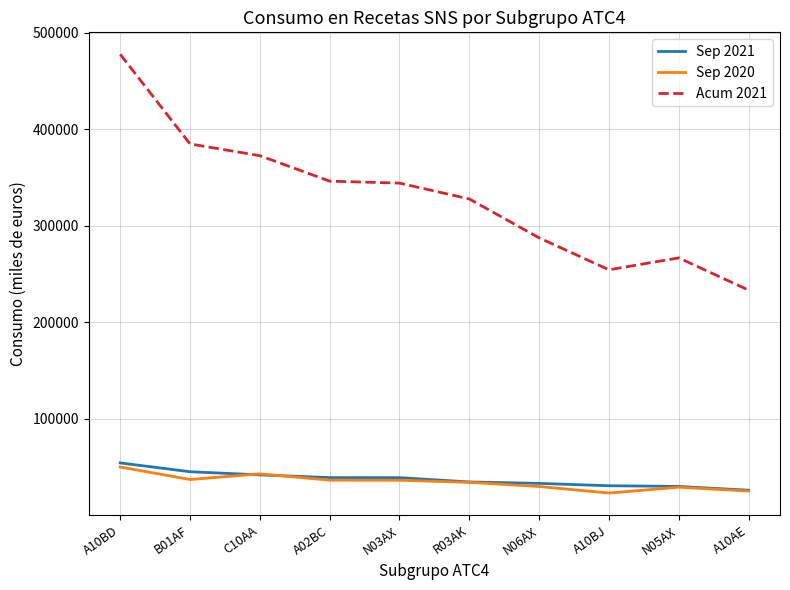

List the series in order of their peak value, lowest first.

Sep 2020, Sep 2021, Acum 2021